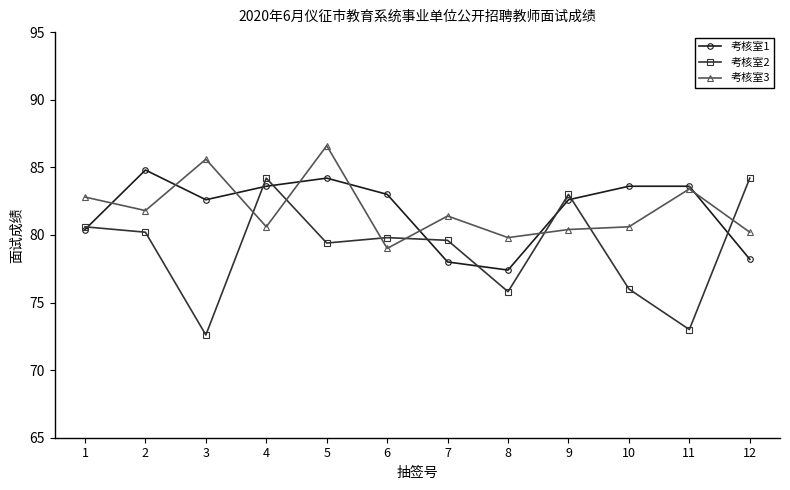

The 考核室2 series shows 47.5 at 7. True or false?

False